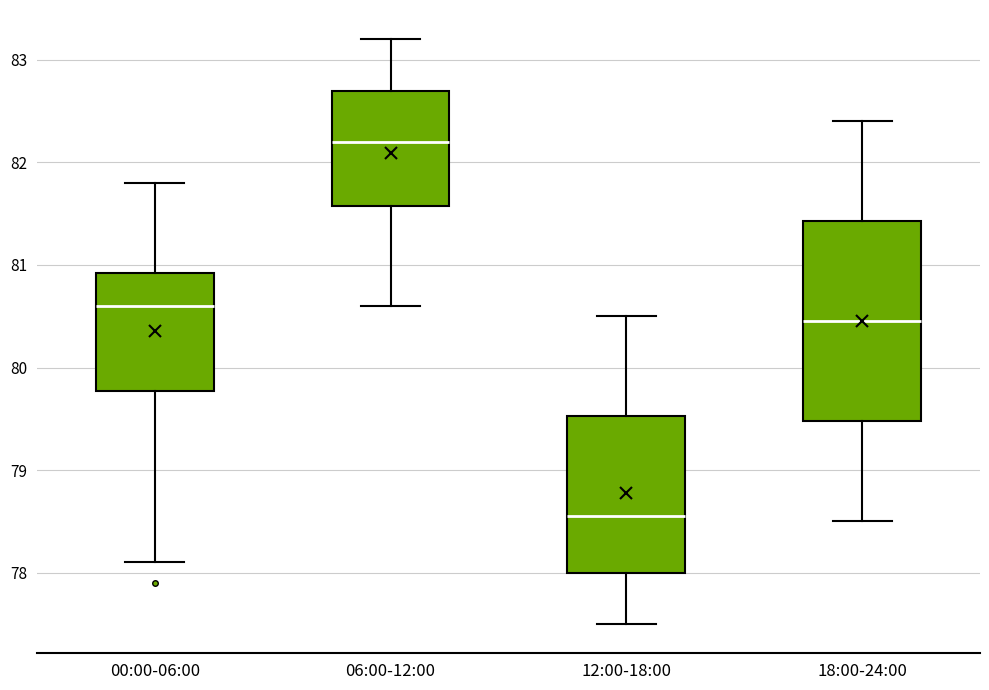

Reading left to right, read every box against the y-axis: the position of its median line, the range the box covers, and the ends of its whiskers. The values are not printed on the chart, so give them approximately, as read against the axis.

00:00-06:00: median 80.6, box 79.8 to 80.9, whiskers 78.1 to 81.8
06:00-12:00: median 82.2, box 81.6 to 82.7, whiskers 80.6 to 83.2
12:00-18:00: median 78.6, box 78.0 to 79.5, whiskers 77.5 to 80.5
18:00-24:00: median 80.5, box 79.5 to 81.4, whiskers 78.5 to 82.4